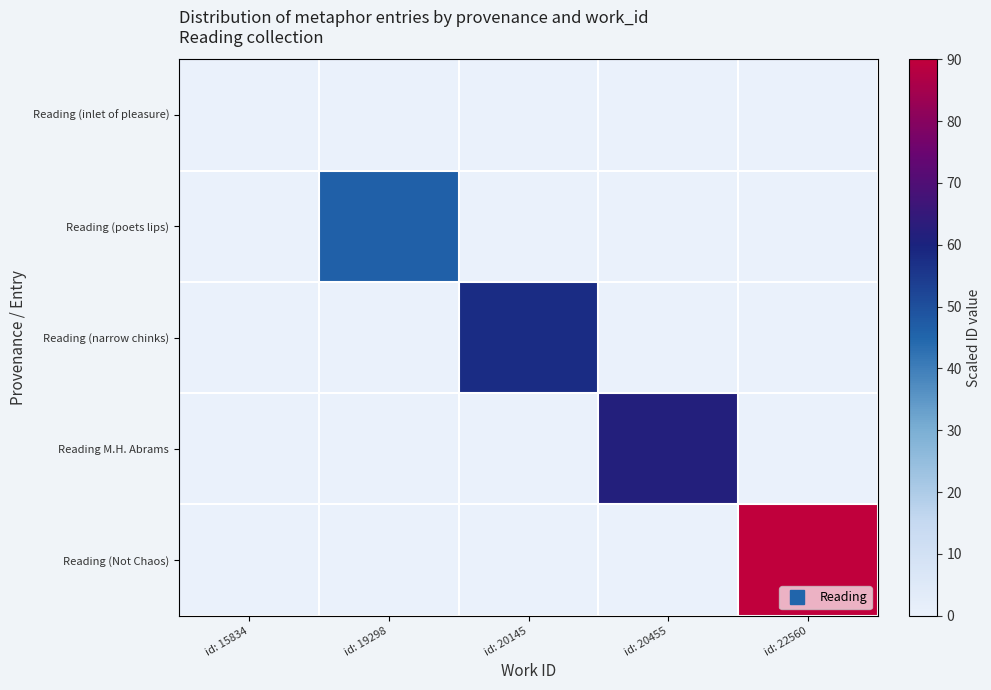

Between id: 20145 and id: 22560, which is larger?

id: 20145